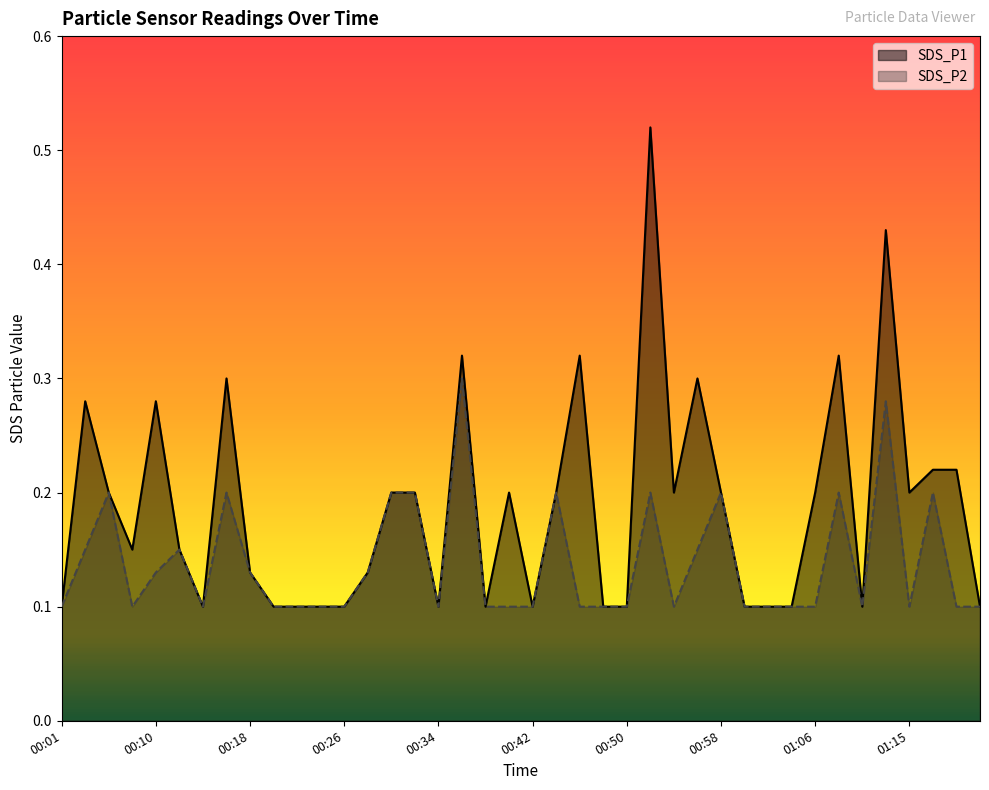

How many SDS_P1 values are between 0 and 1?

40